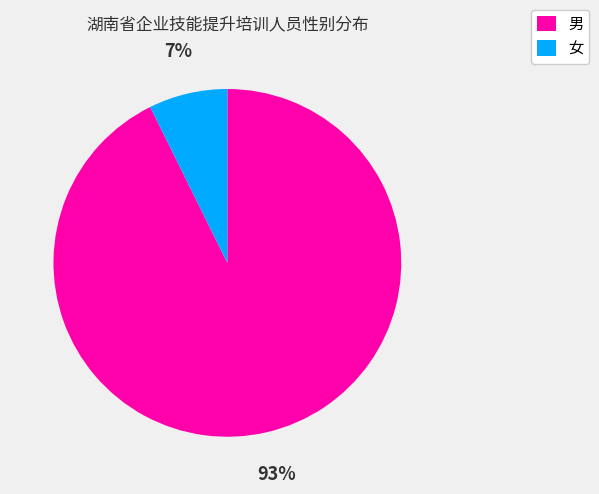

Rank the categories by value from highest to lowest.

男, 女